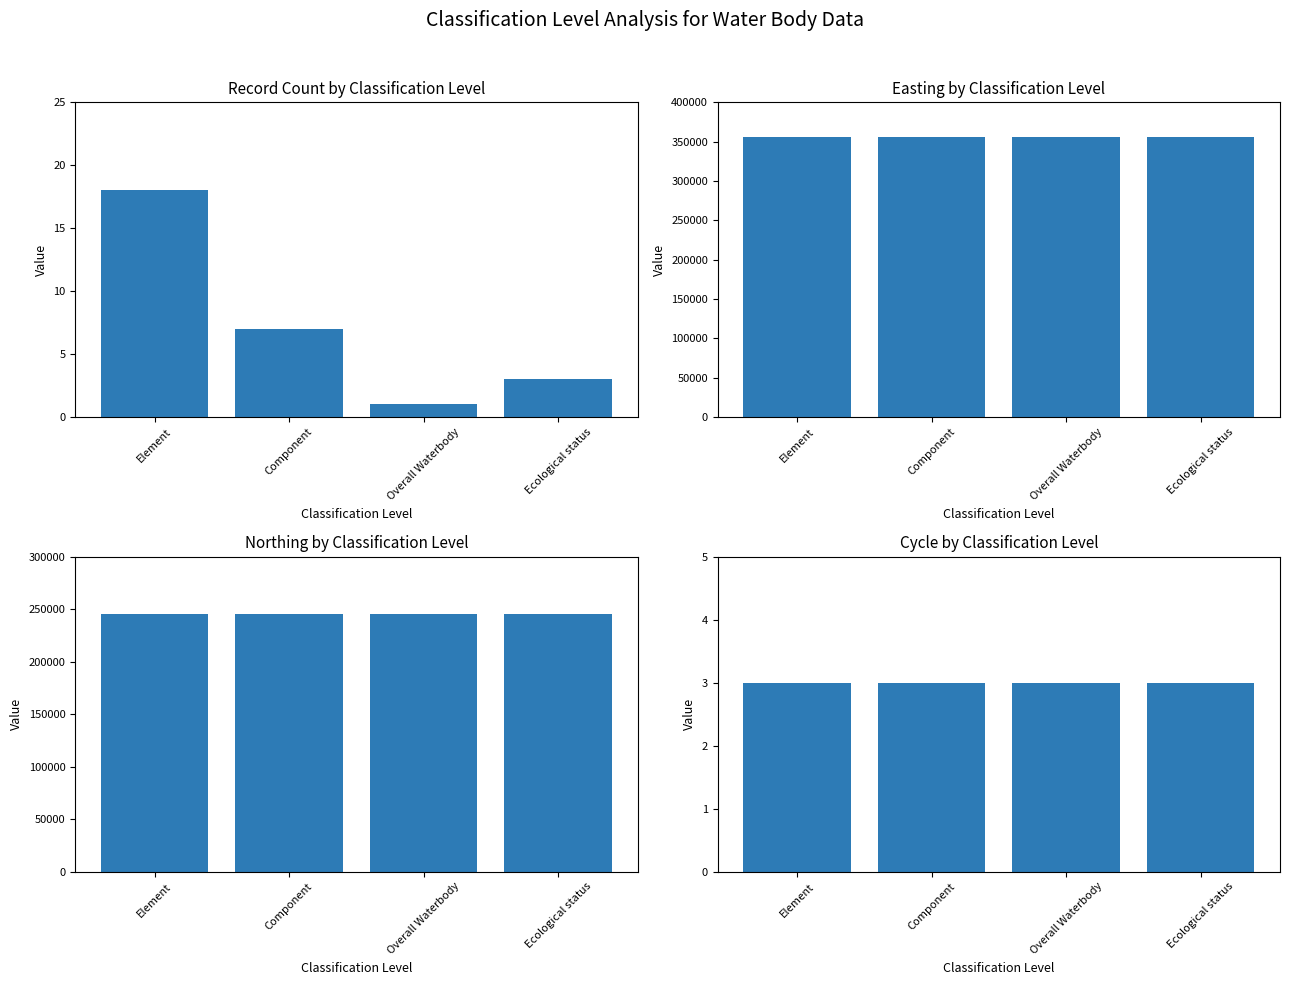

How many distinct data groups are displayed?

4